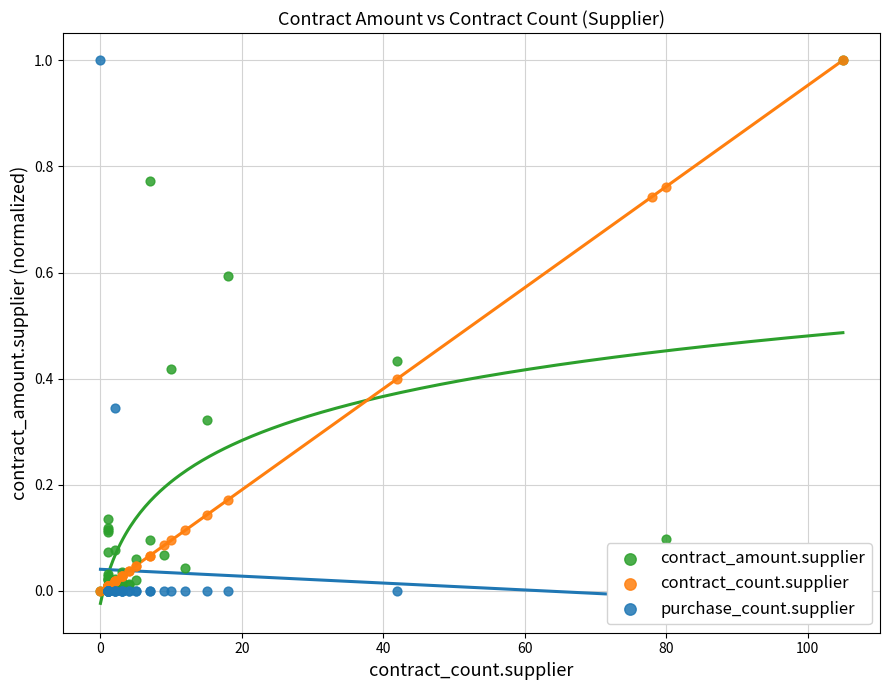

At how many categories does at least one series exceed 0?

40